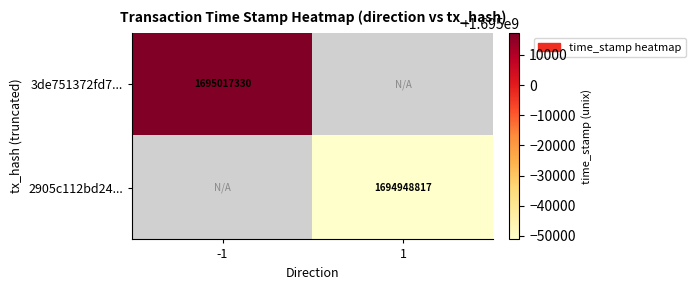

Is it true that 2905c112bd24... equals 684561207 at 1?

False